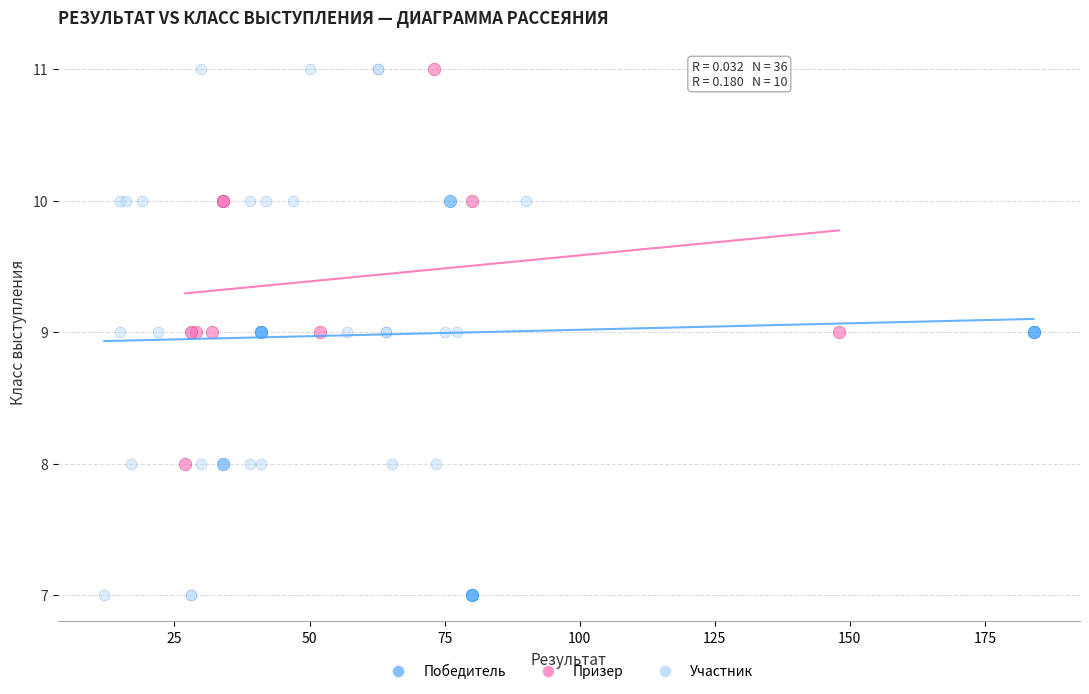

Which series has the largest Y range (max minus min)?

Участник